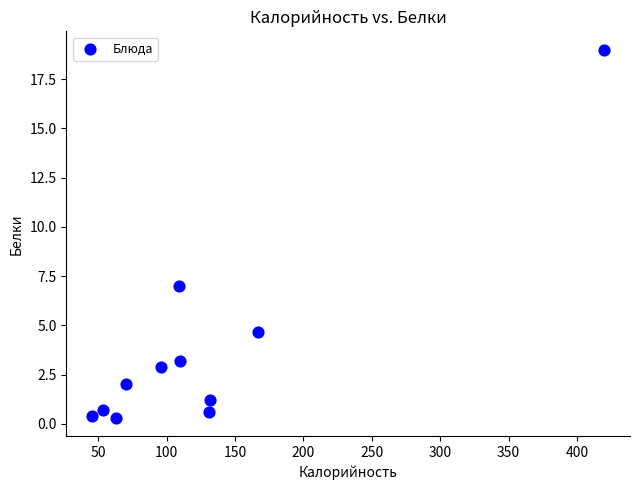

What is the range of X values (max minus min)?

374.5